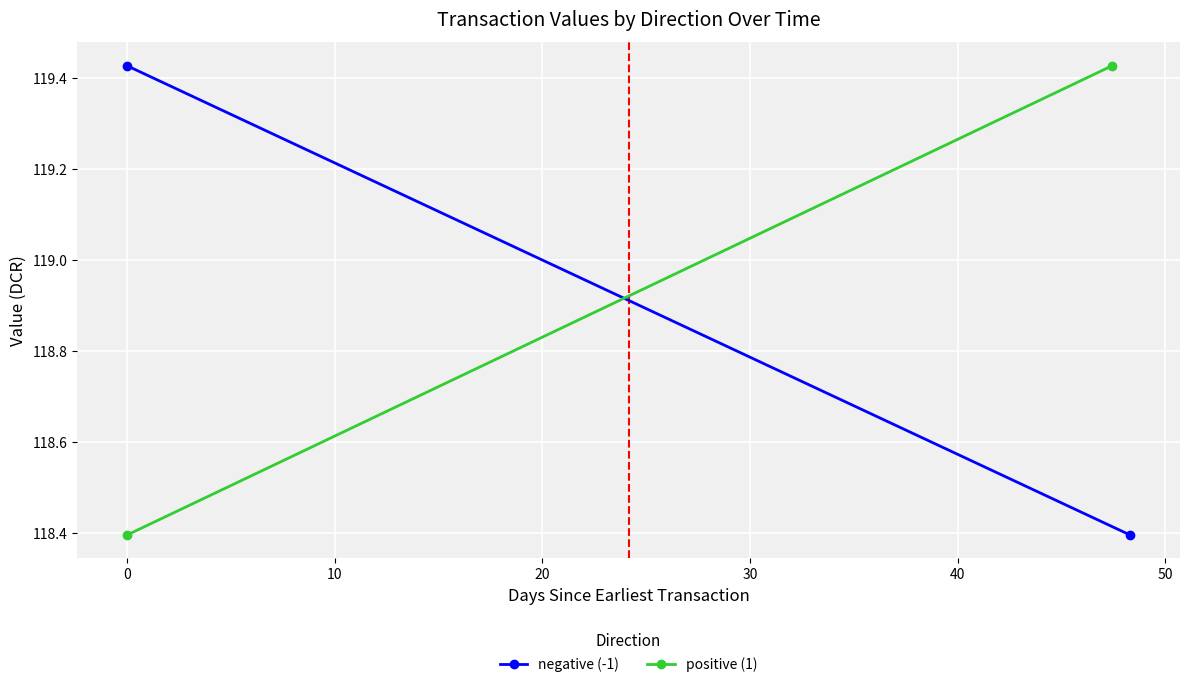

What is the total value across all series at 0?

237.8